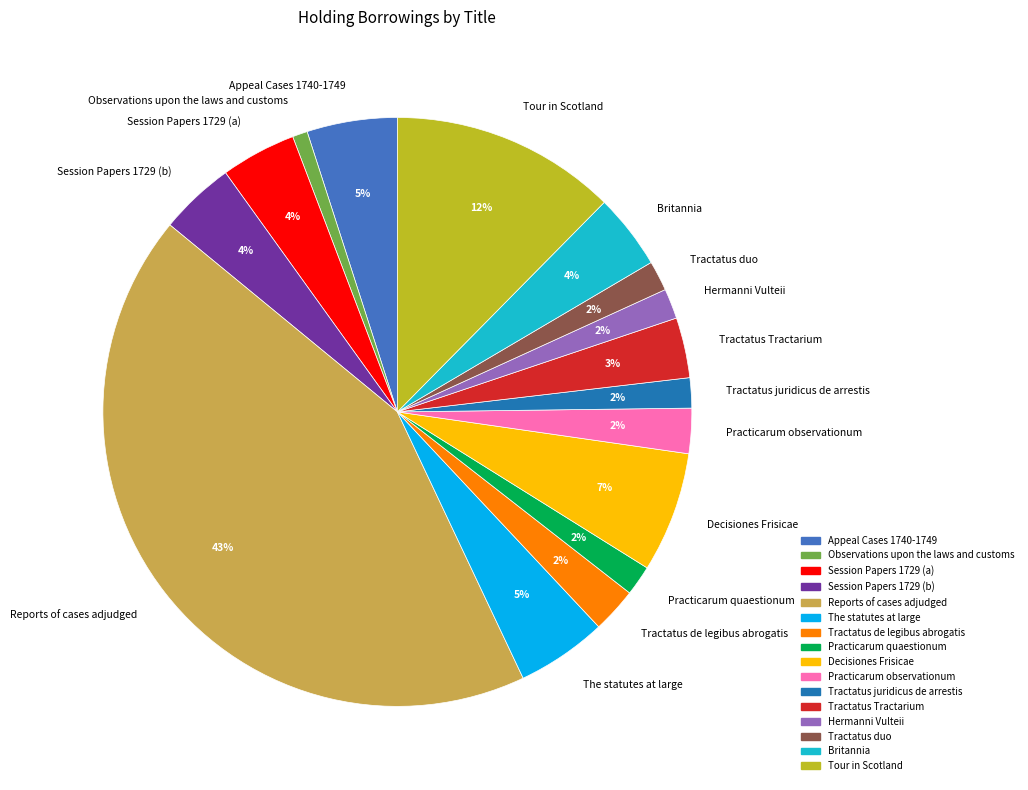

To the nearest percent, what is the combined percentage of Session Papers 1729 (a) and Britannia?

8%